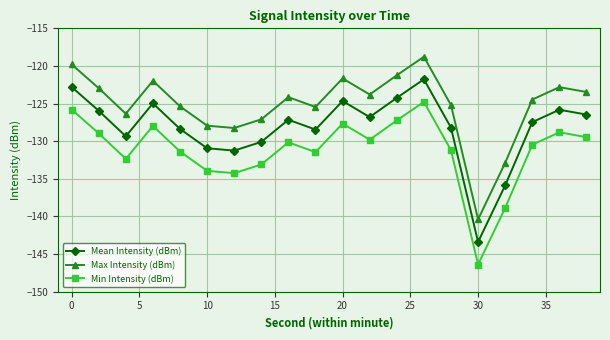

How many interior local valleys does the Max Intensity (dBm) series have?

5